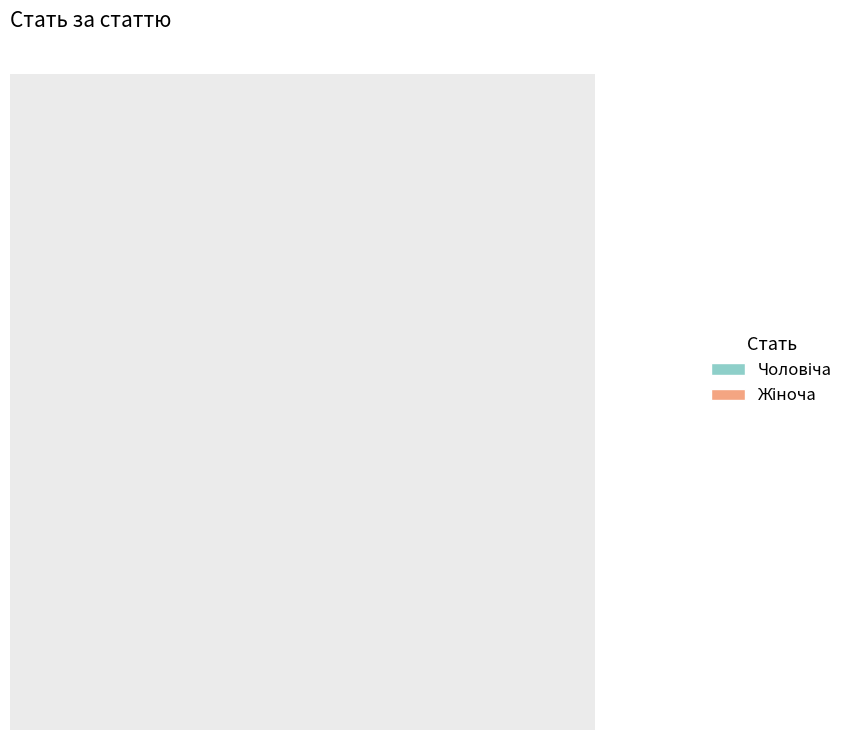

Does any single category account for the majority?

Yes